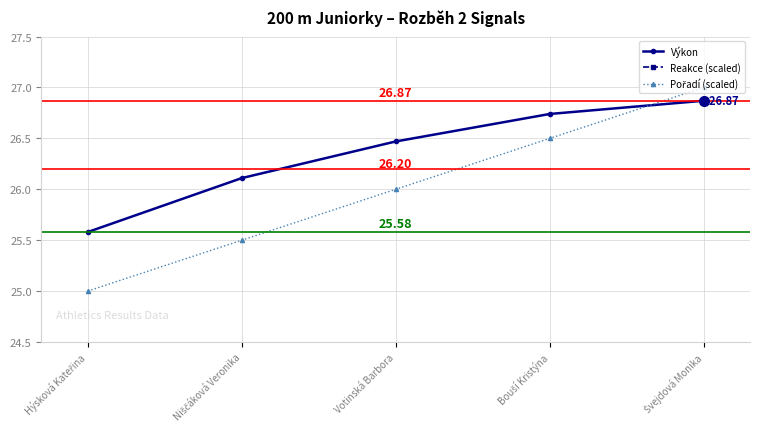

Rank the series by their maximum value, from highest to lowest.

Reakce (scaled), Pořadí (scaled), Výkon